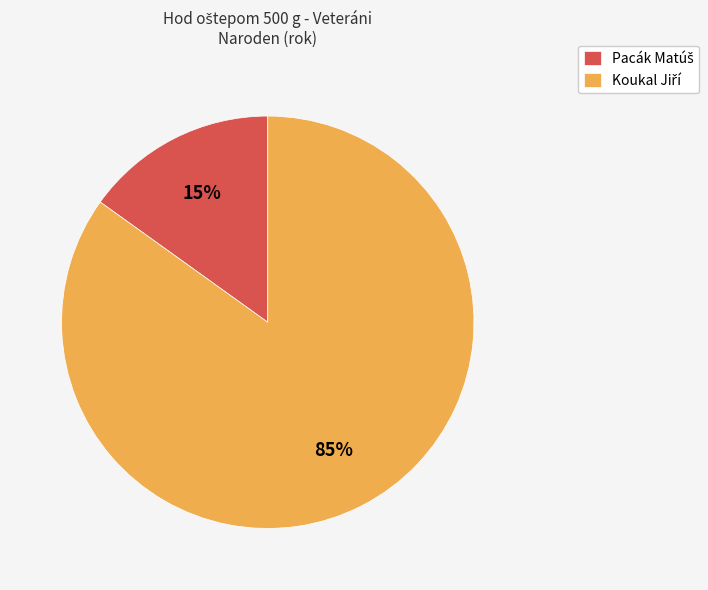

Is there a majority slice in this chart?

Yes